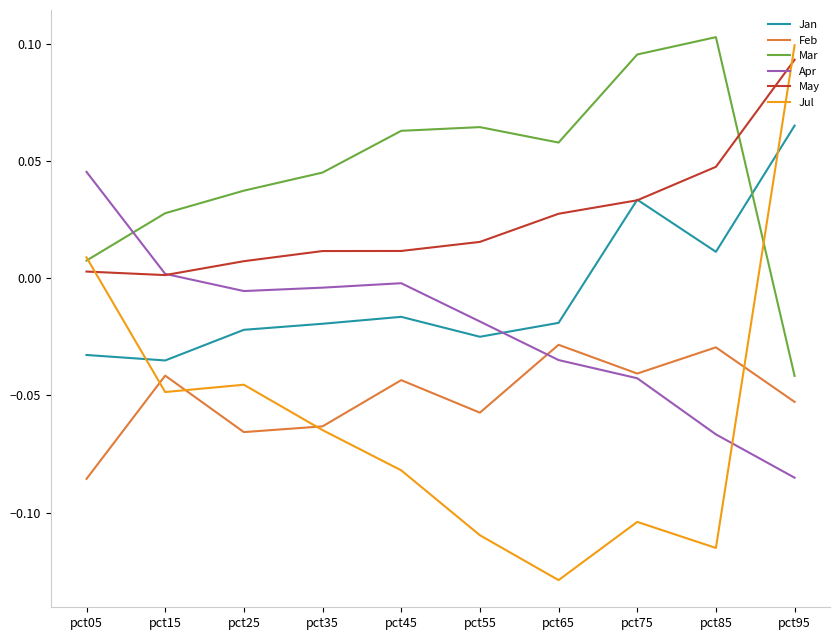

True or false: May has a value of 0.0 at pct35.

True